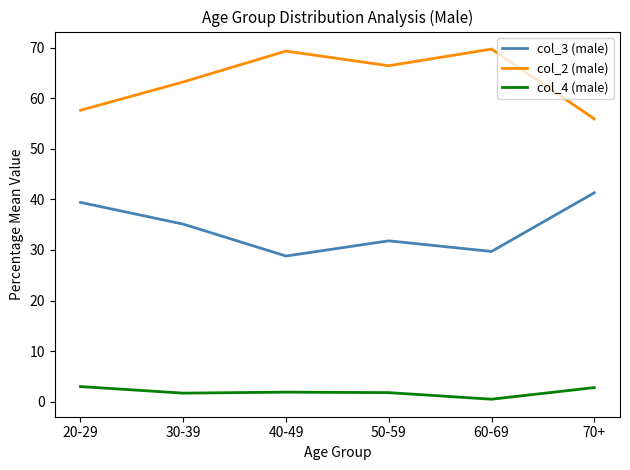

How many values in the col_3 (male) series are below 35?

3